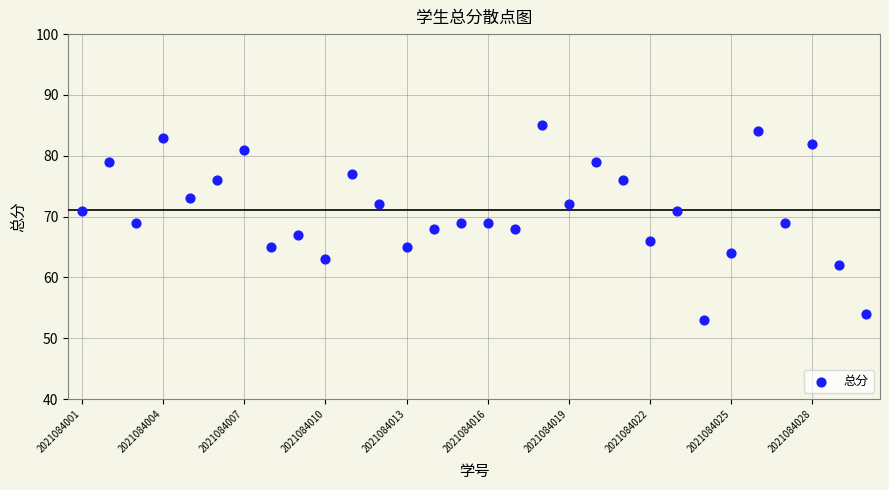

What is the range of Y values (max minus min)?

32